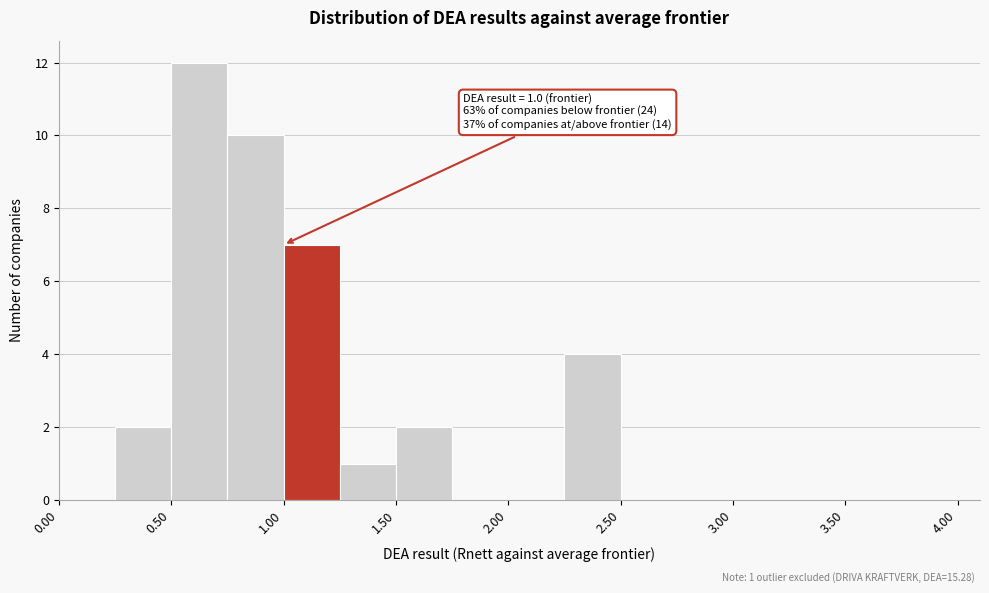

Which range on the x-axis has the tallest bar?

0.50 to 0.75